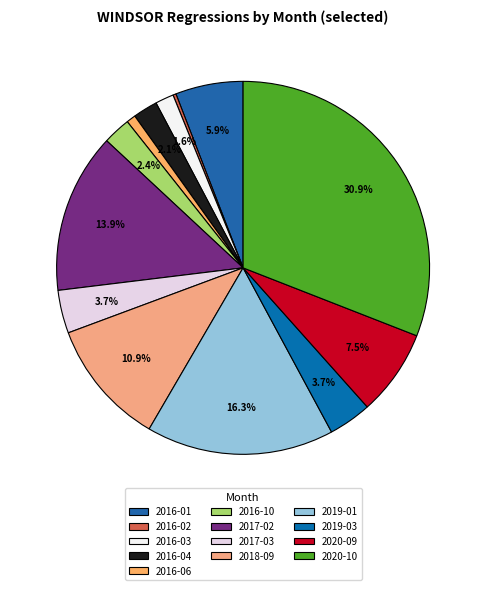

To the nearest percent, what portion does 2016-03 represent?

2%